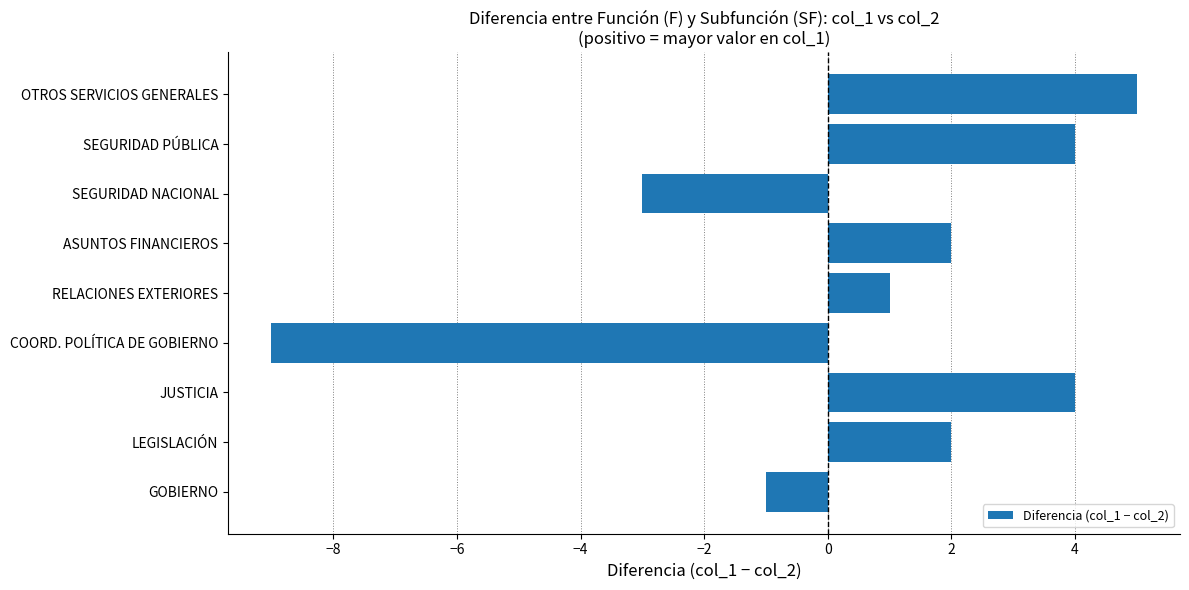

Does the chart contain stacked bars?

No